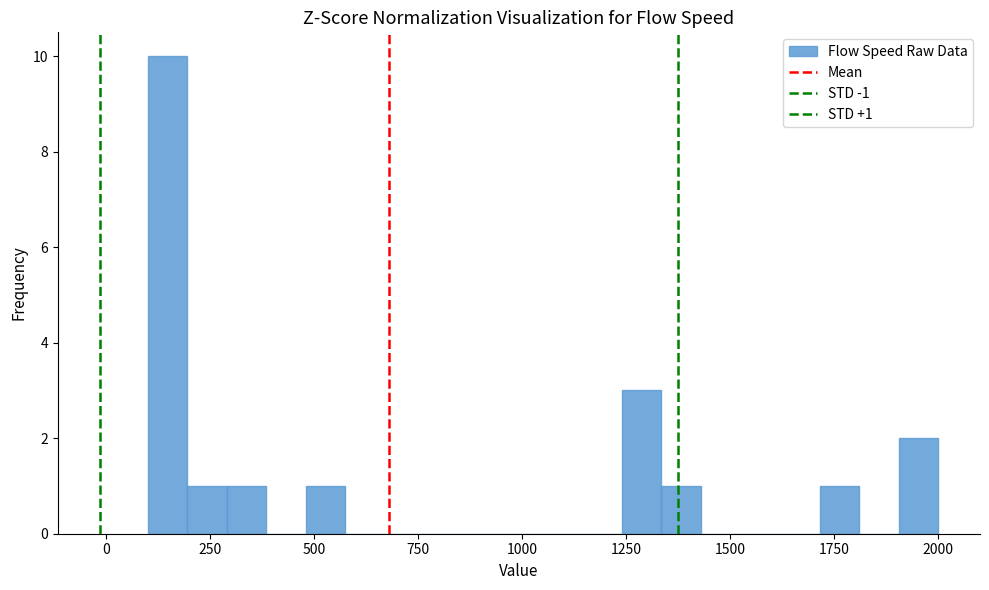

Around what value on the x-axis is the tallest bar? Give the approximate position of its centre, as read against the axis.

150